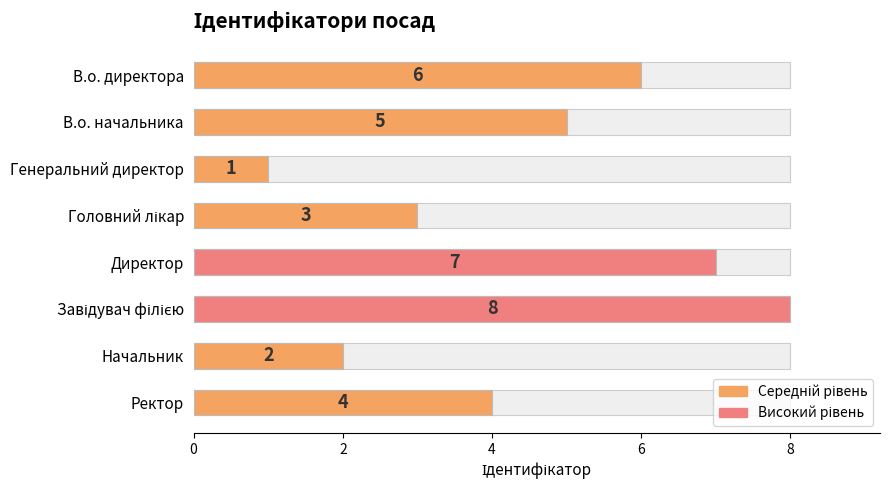

The value at Начальник is 1. True or false?

False